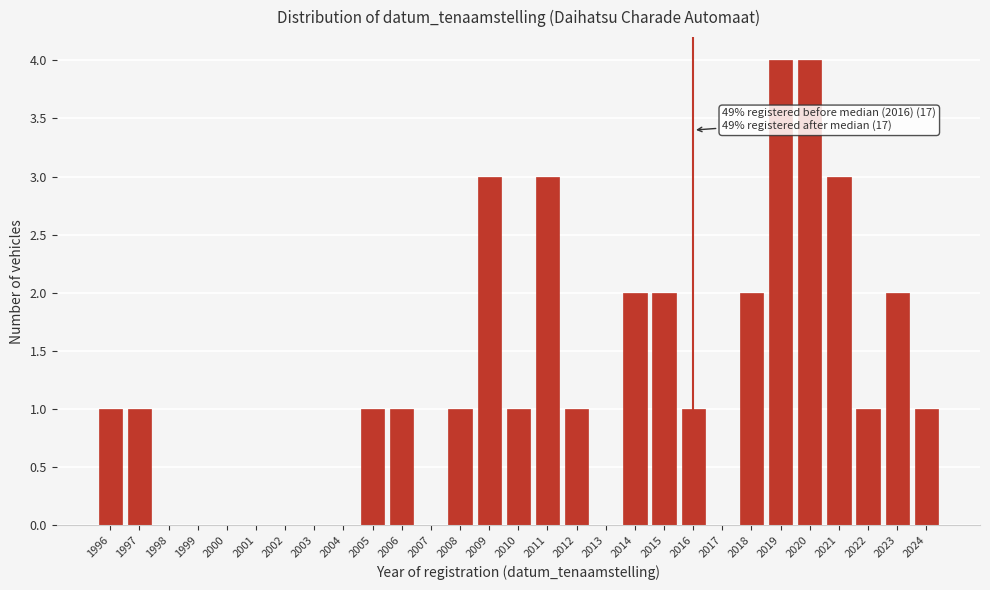

Reading left to right, list all the values displayed in this chart.

1996=1	1997=1	1998=0	1999=0	2000=0	2001=0	2002=0	2003=0	2004=0	2005=1	2006=1	2007=0	2008=1	2009=3	2010=1	2011=3	2012=1	2013=0	2014=2	2015=2	2016=1	2017=0	2018=2	2019=4	2020=4	2021=3	2022=1	2023=2	2024=1